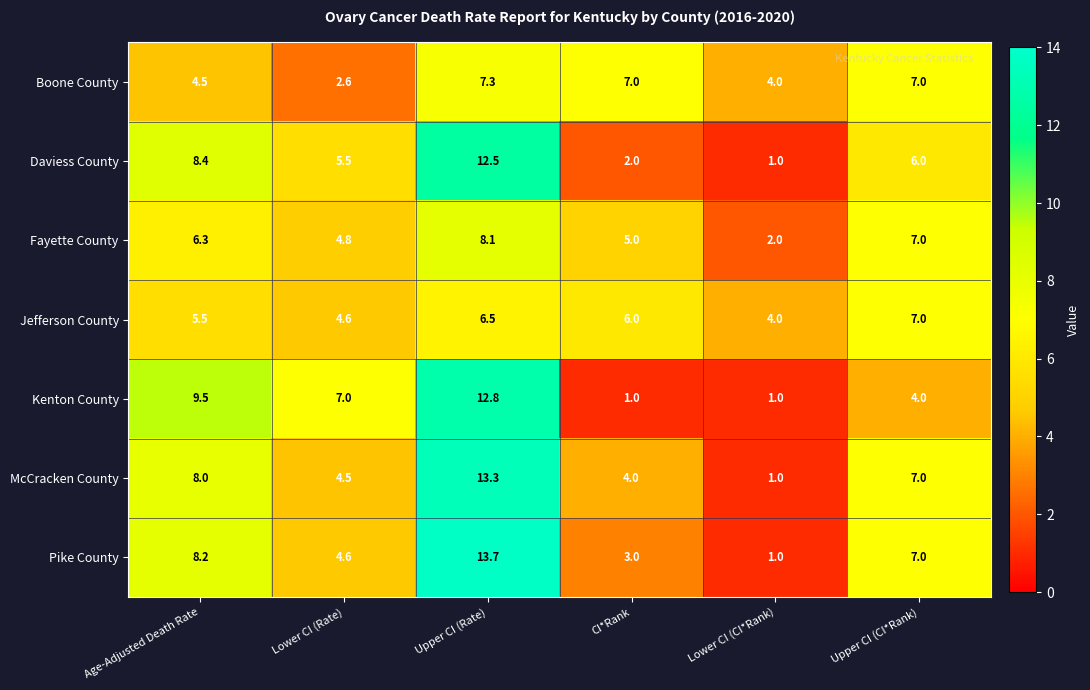

Where is Pike County nearest to the value 7?

Upper CI (CI*Rank)